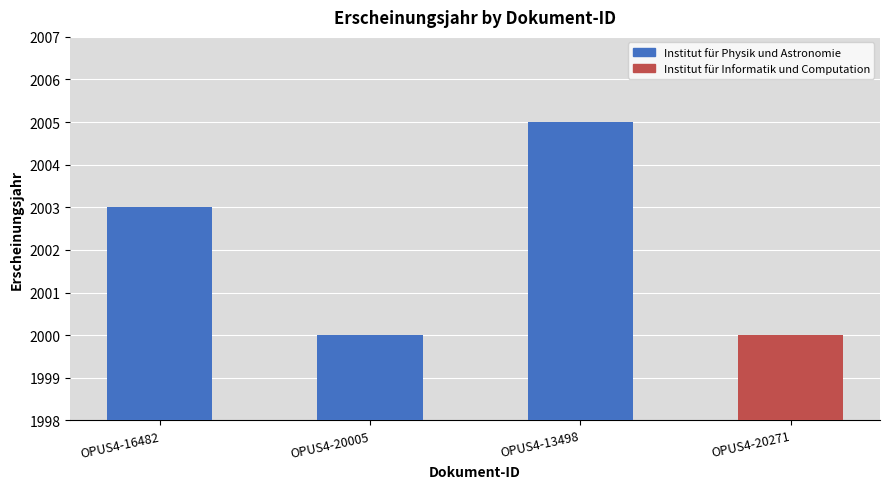

What is the sum of all values?

8008